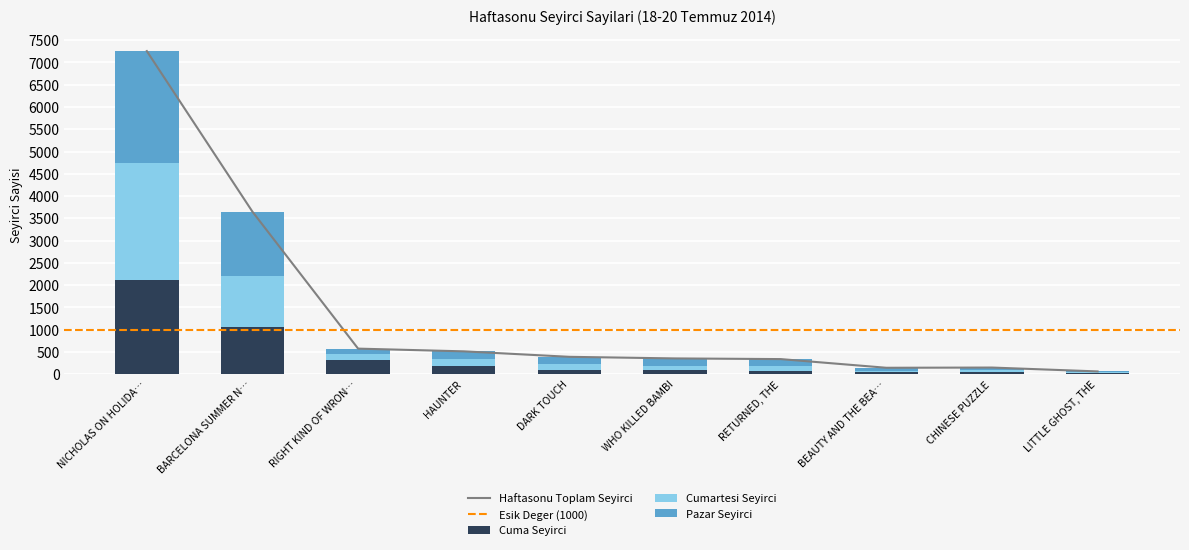

What is the highest value of the Cuma Seyirci series?

2111